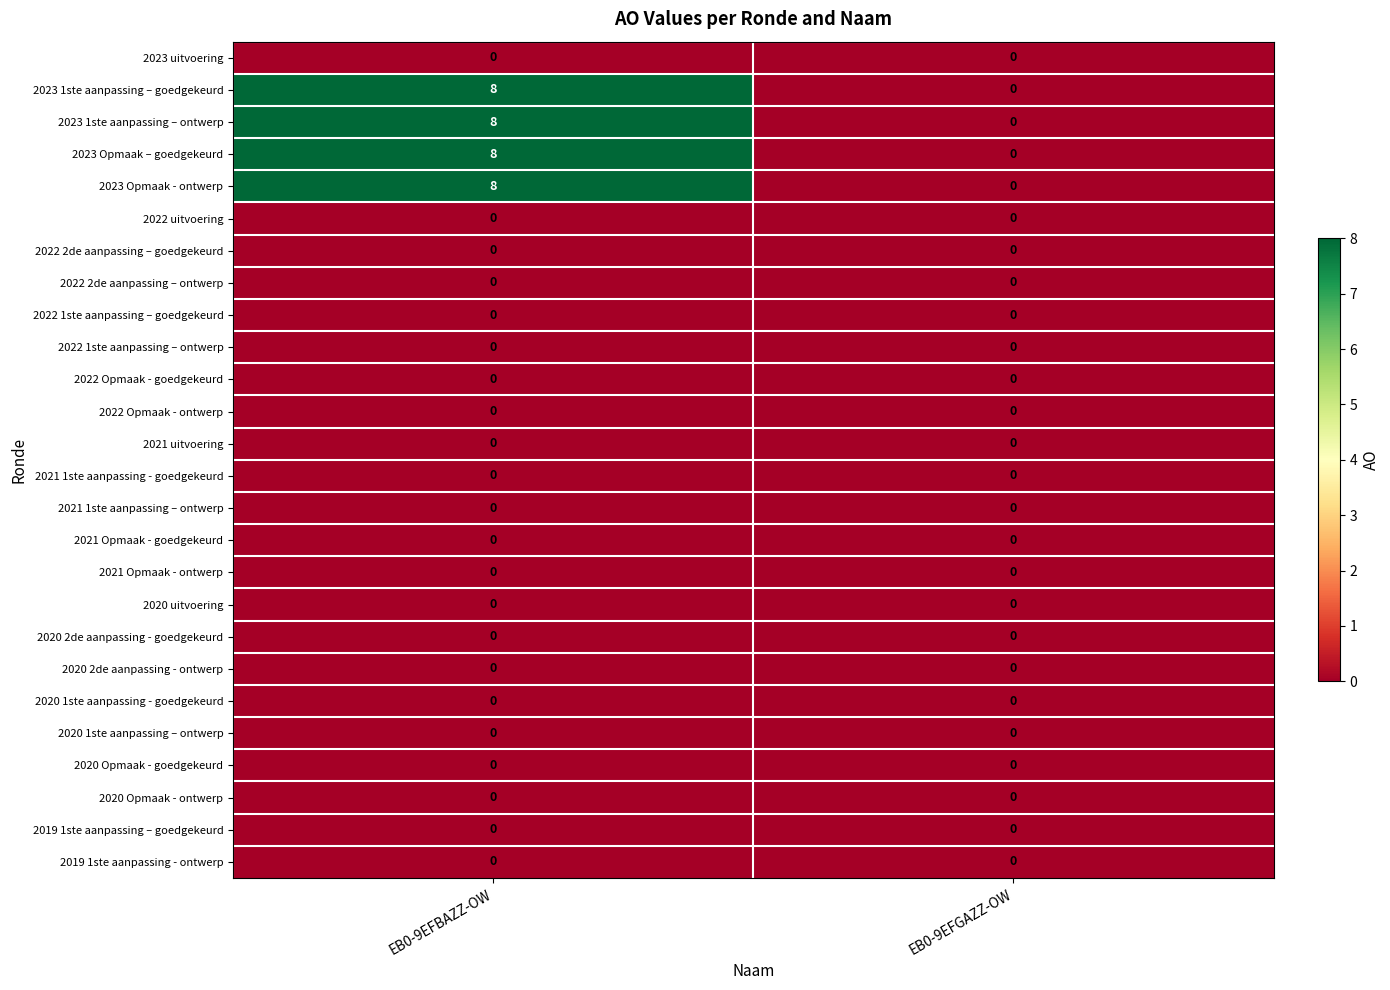

At which label does 2023 Opmaak – goedgekeurd reach its minimum?

EB0-9EFGAZZ-OW